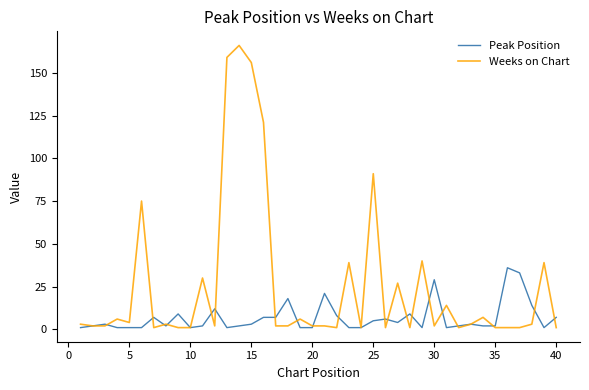

What are all the series names shown in the legend?

Peak Position, Weeks on Chart